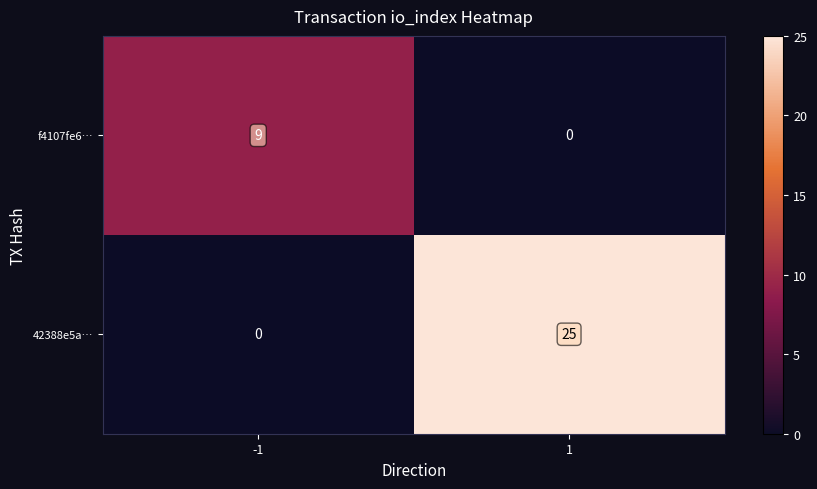

List the series in order of their peak value, lowest first.

f4107fe6…, 42388e5a…